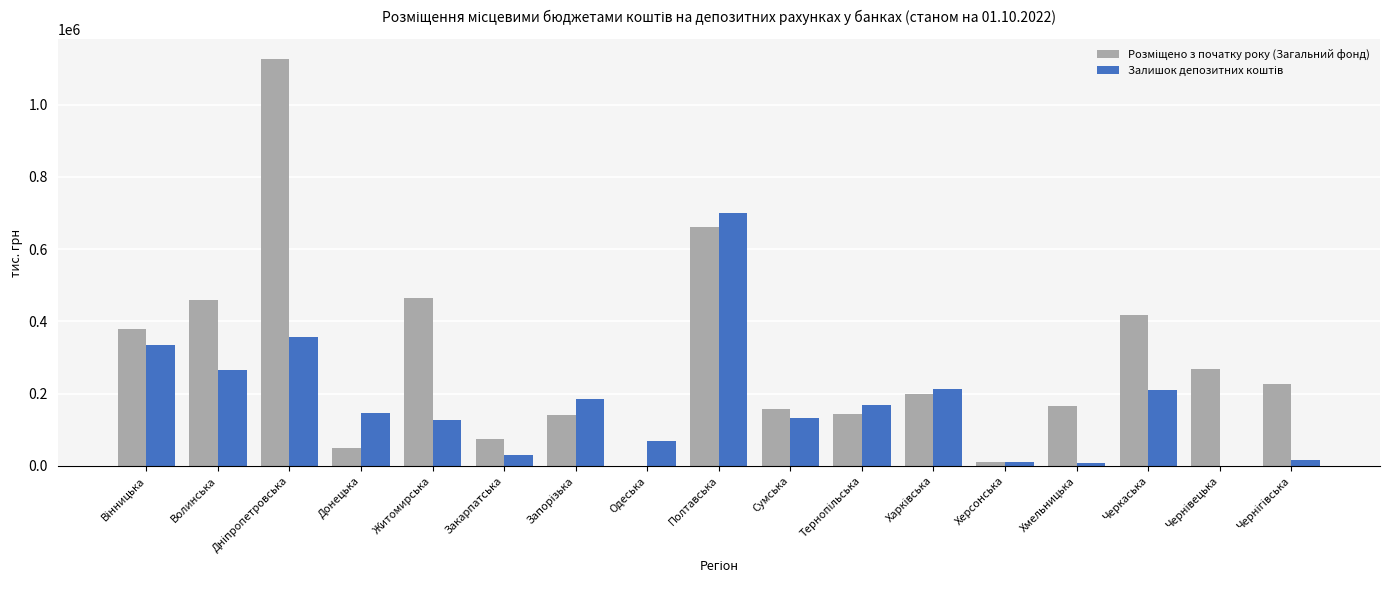

What is the greatest value displayed?

1125600.0